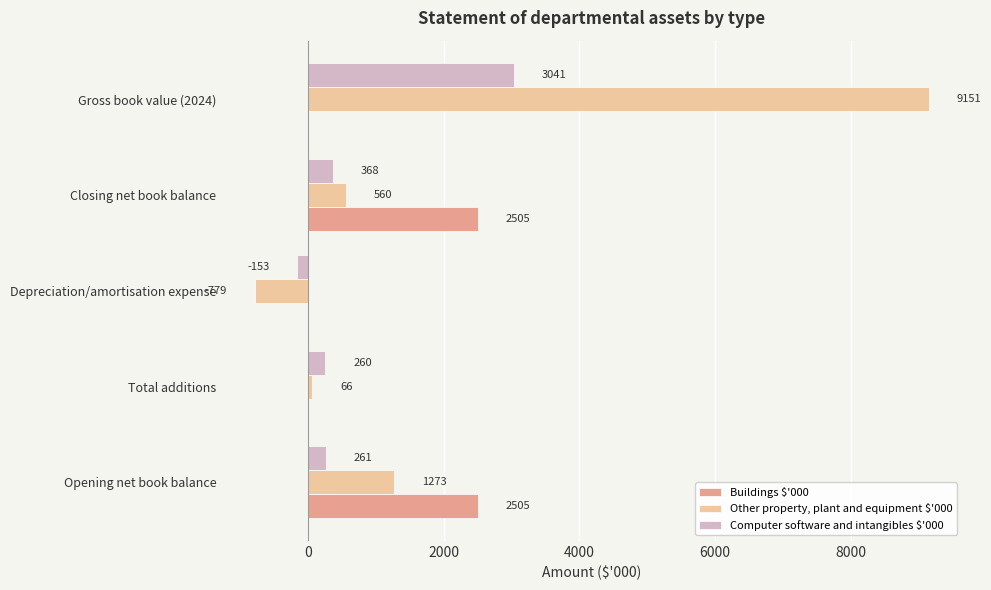

Which category has the highest value across all series?

Gross book value (2024)